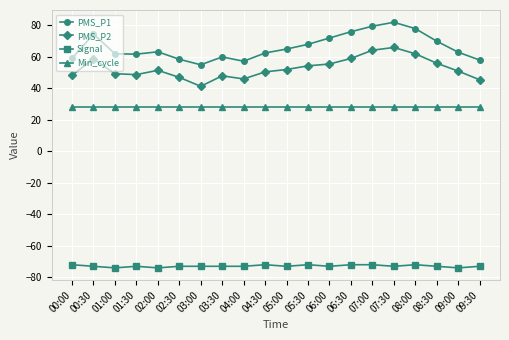

True or false: PMS_P2 has a value of 41.3 at 03:00.

True